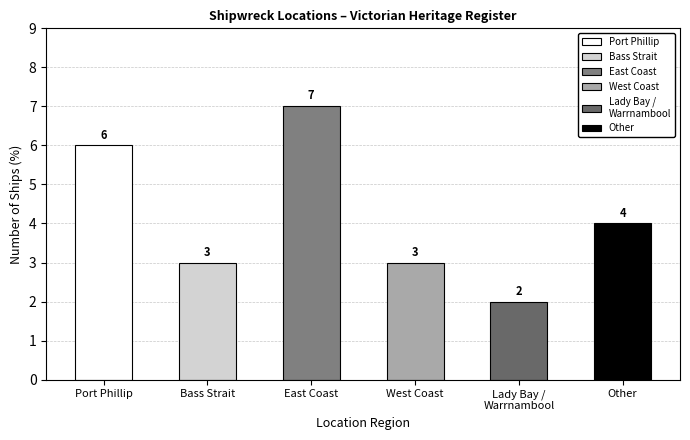

Which category has the highest value across all series?

East Coast